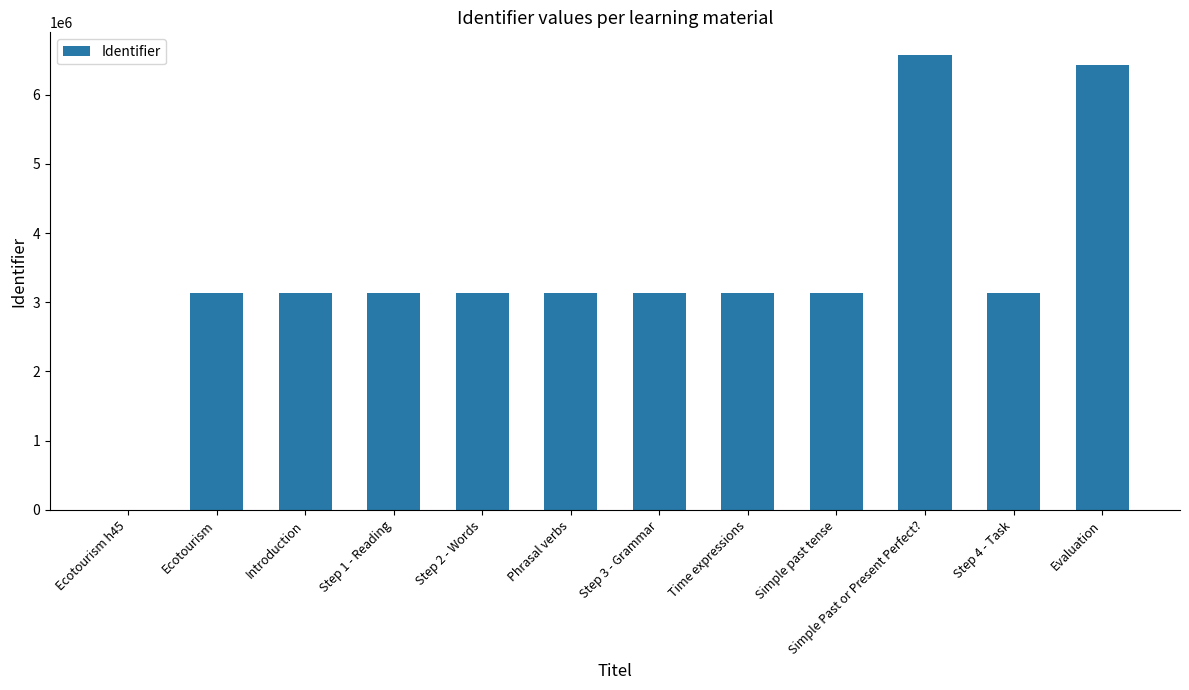

What is the ratio of the value at Step 3 - Grammar to the value at Step 2 - Words?

1.0